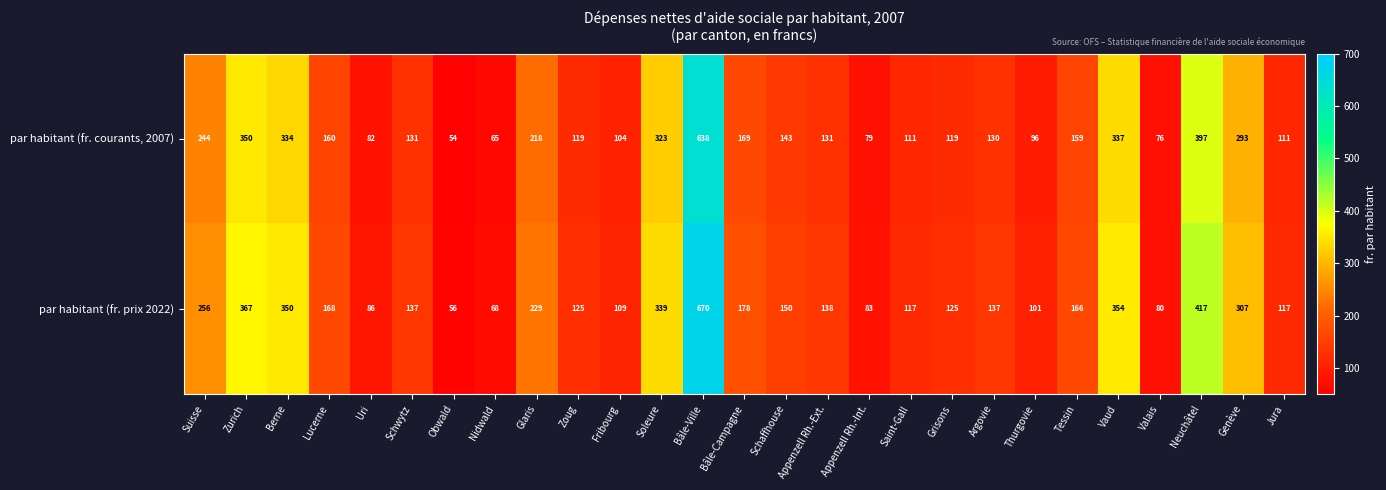

Rank the series at Lucerne from highest to lowest value.

par habitant (fr. prix 2022), par habitant (fr. courants, 2007)